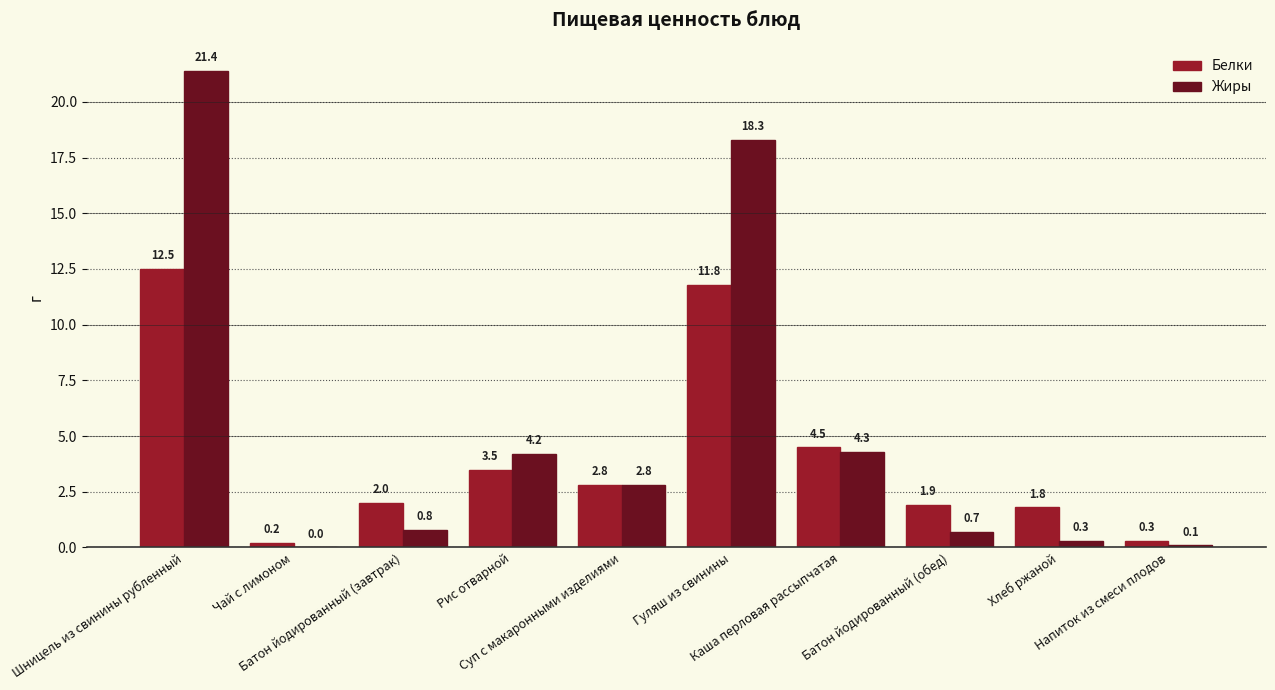

At which category is the sum across all series the highest?

Шницель из свинины рубленный